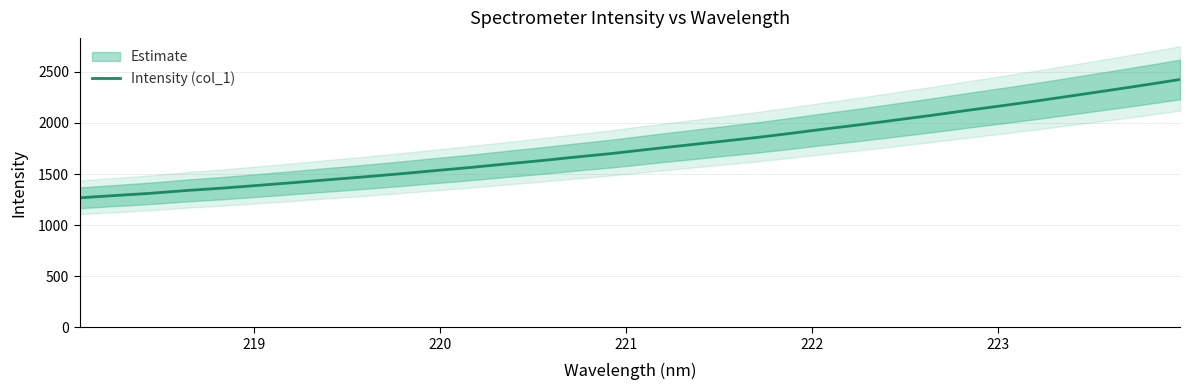

What is the value of the 26th point from the left?

2123.4